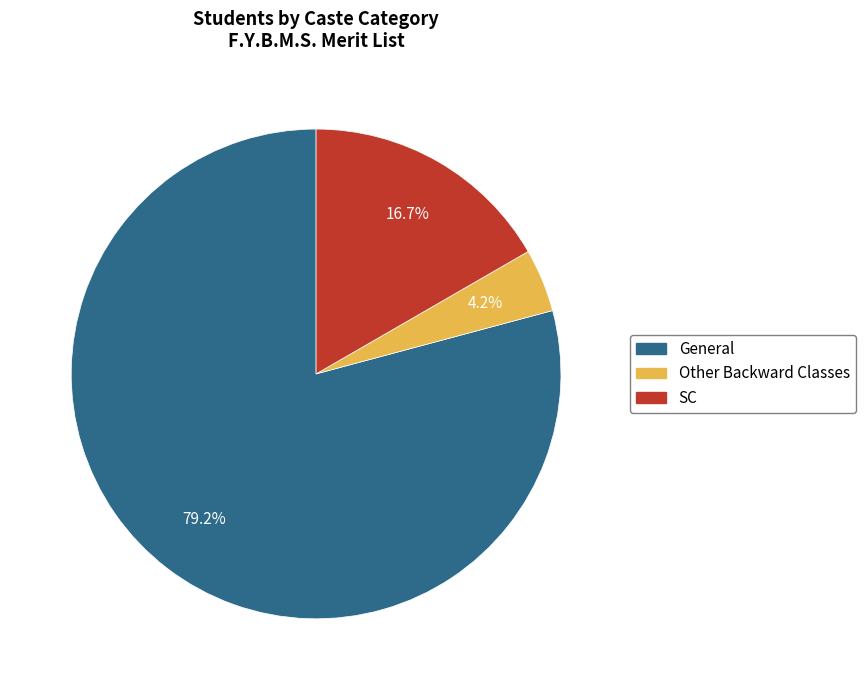

Is the sum of SC and Other Backward Classes greater than half?

No